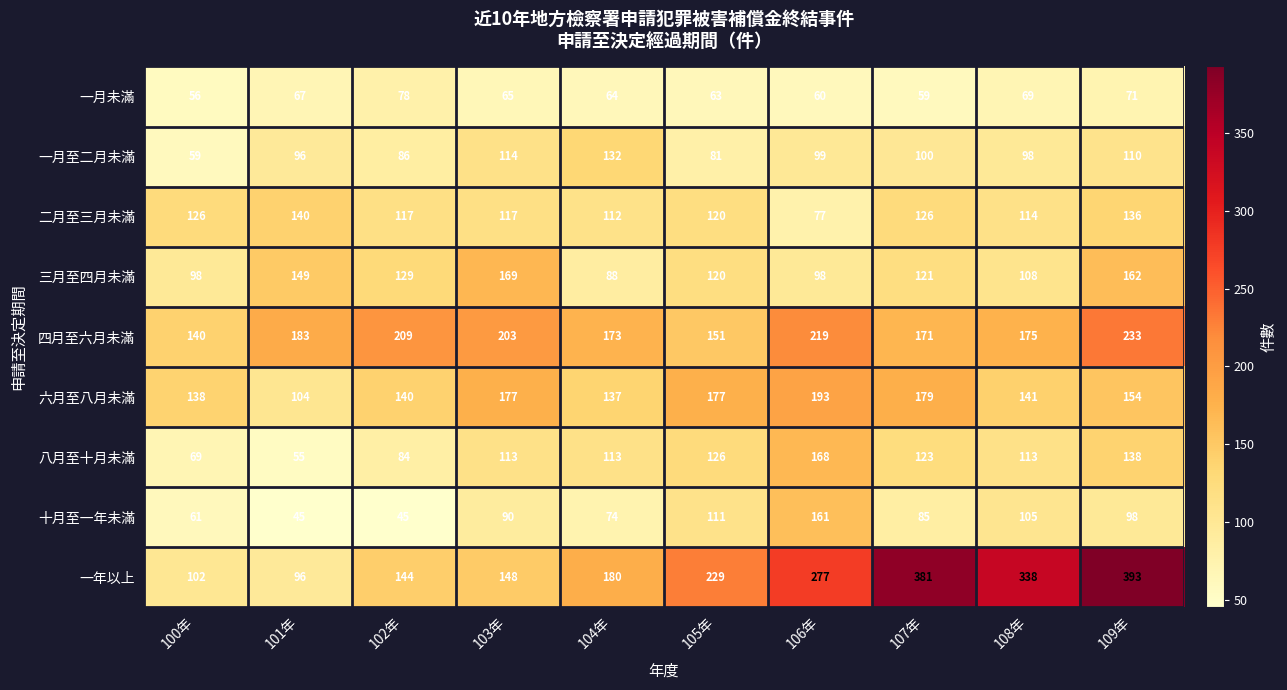

What is the sum of the 一年以上 values at 103年 and 106年?

425